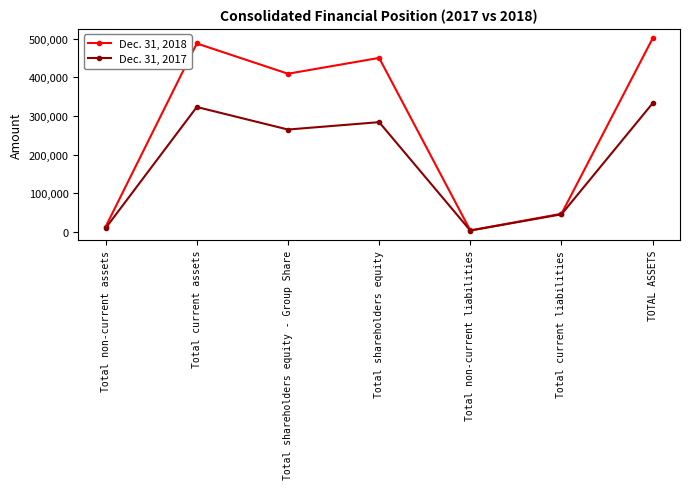

At which label does Dec. 31, 2018 reach its peak?

TOTAL ASSETS